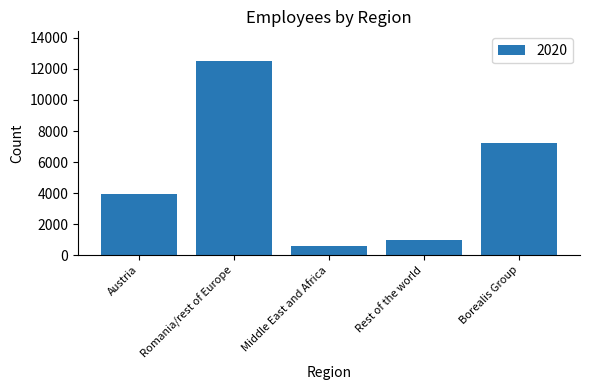

Reading left to right, what are all the values shown in this chart?

Austria=3938	Romania/rest of Europe=12539	Middle East and Africa=587	Rest of the world=974	Borealis Group=7253